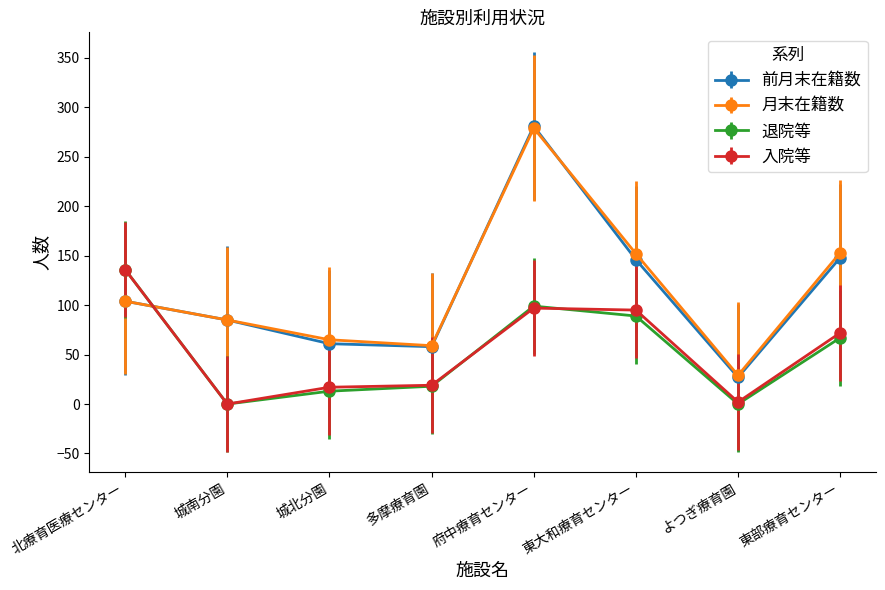

What is the maximum value for 退院等?

136